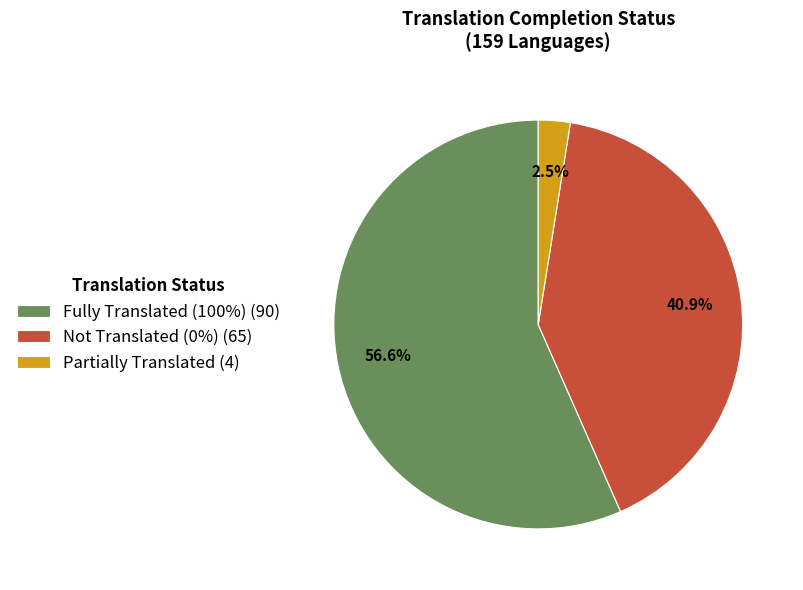

Which slice is the largest?

Fully Translated (100%) (90)